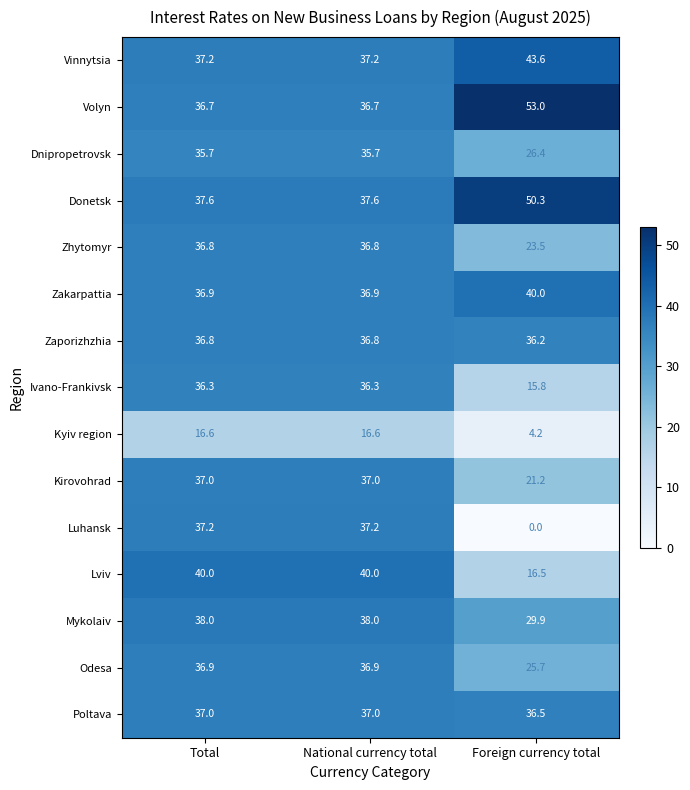

True or false: Donetsk has a value of 55.6 at Total.

False